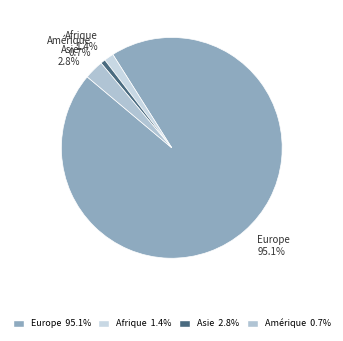

To the nearest percent, what is the difference between the Asie and Europe slice percentages?

92%